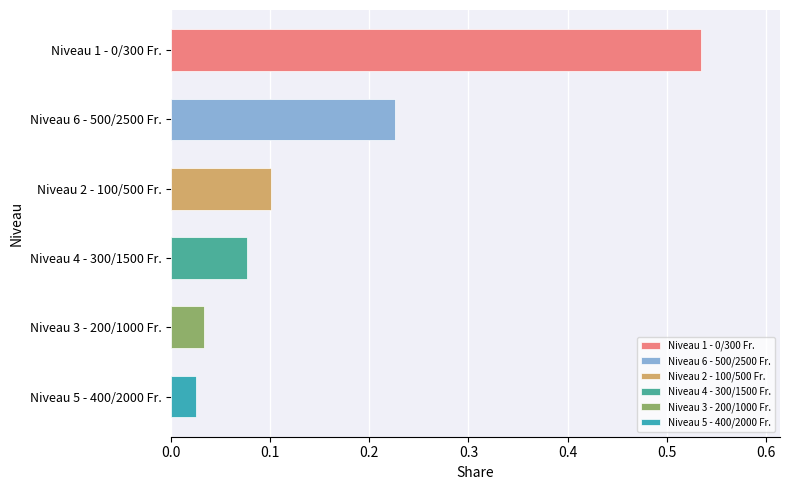

What is the sum of all values?

1.0